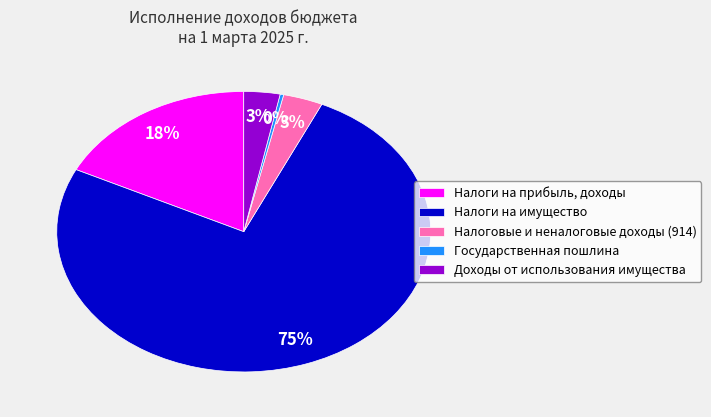

Is it true that Доходы от использования имущества is 3% of the pie?

True